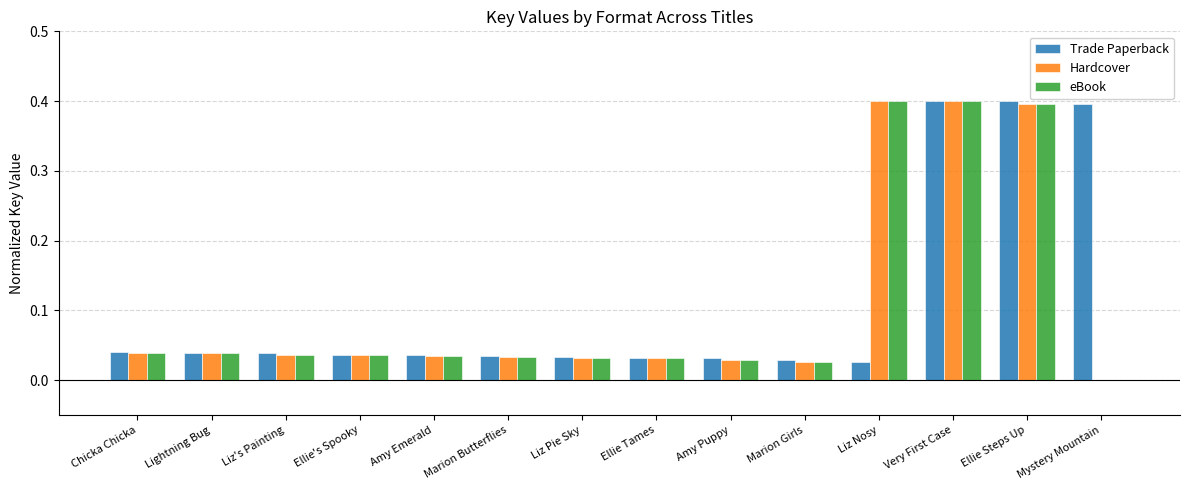

What is the total value across all series at Very First Case?

1.2